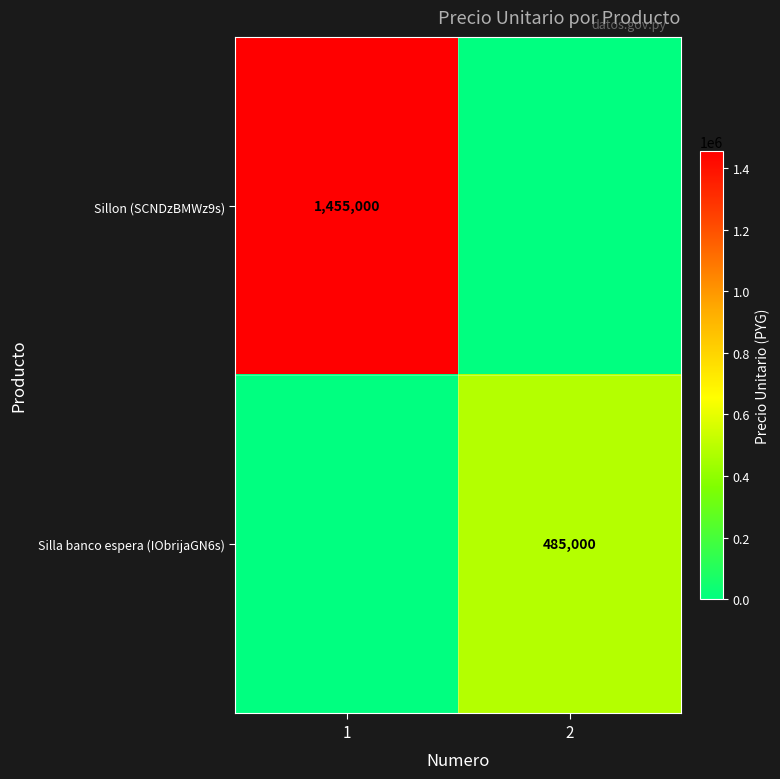

The value of Sillon (SCNDzBMWz9s) at 1 is 1455000. True or false?

True